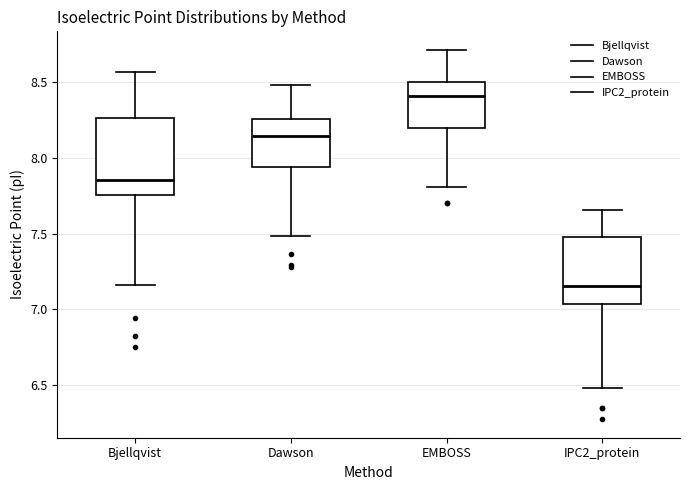

Comparing the boxes themselves (not the whiskers), which one is the tallest?

Bjellqvist